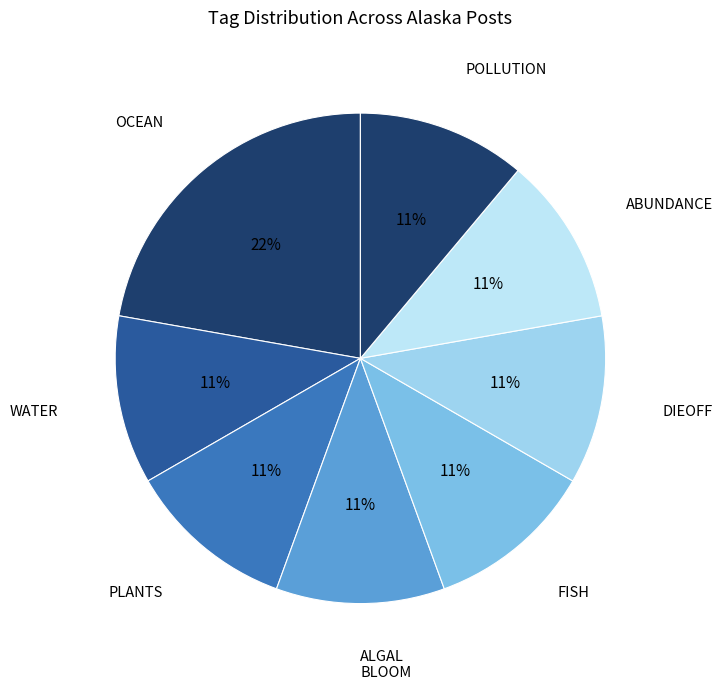

Count the number of slices in the pie.

8